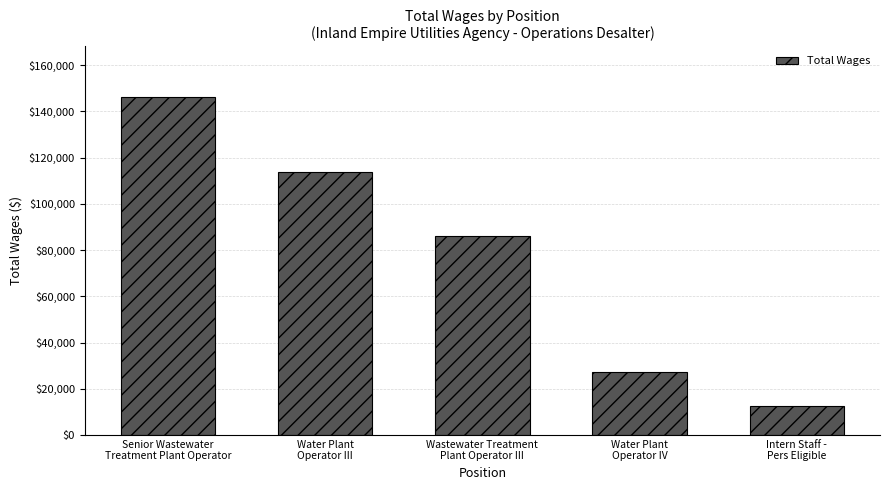

What is the label of the 4th bar from the right?

Water Plant
Operator III